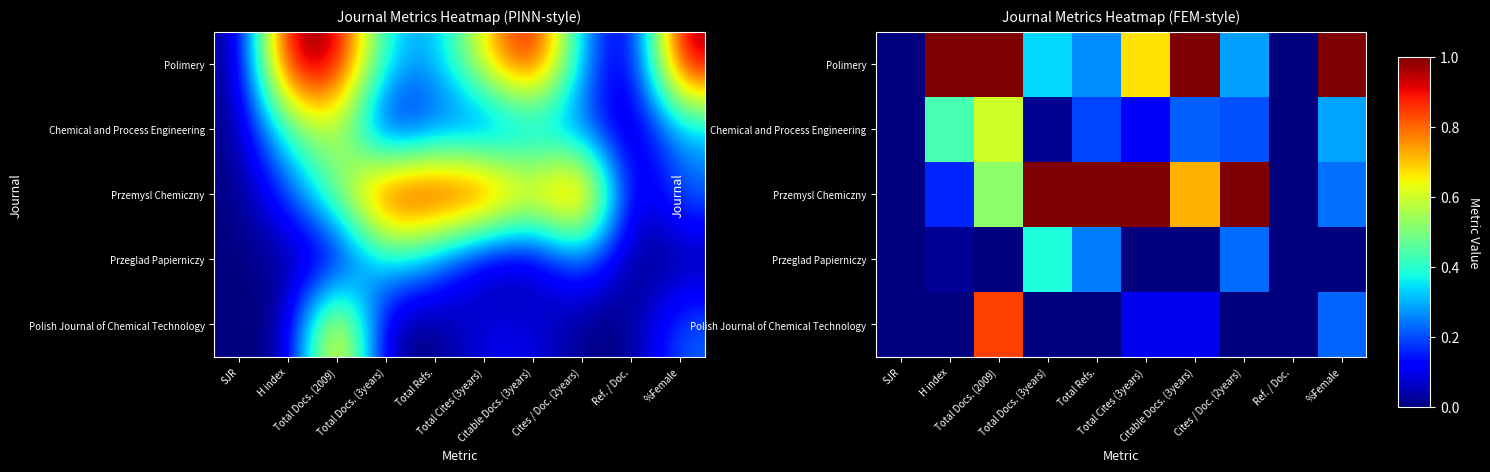

At which label is Polish Journal of Chemical Technology closest to 0?

SJR